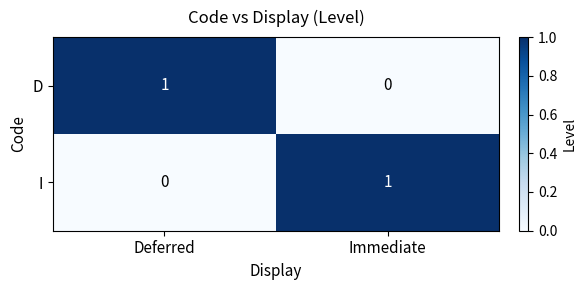

Reading right to left, list all the values displayed in this chart.

D: 0	1
I: 1	0